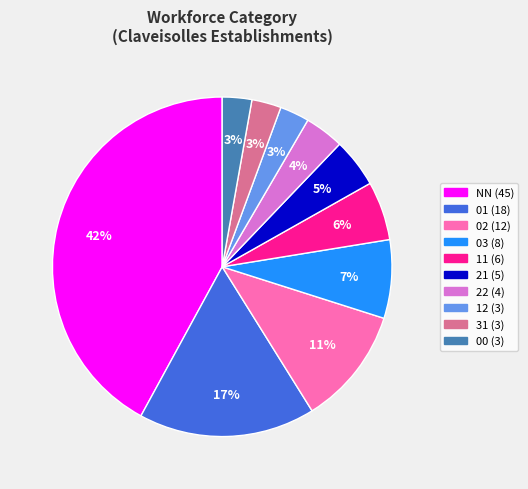

To the nearest percent, what percentage of the pie is 02?

11%